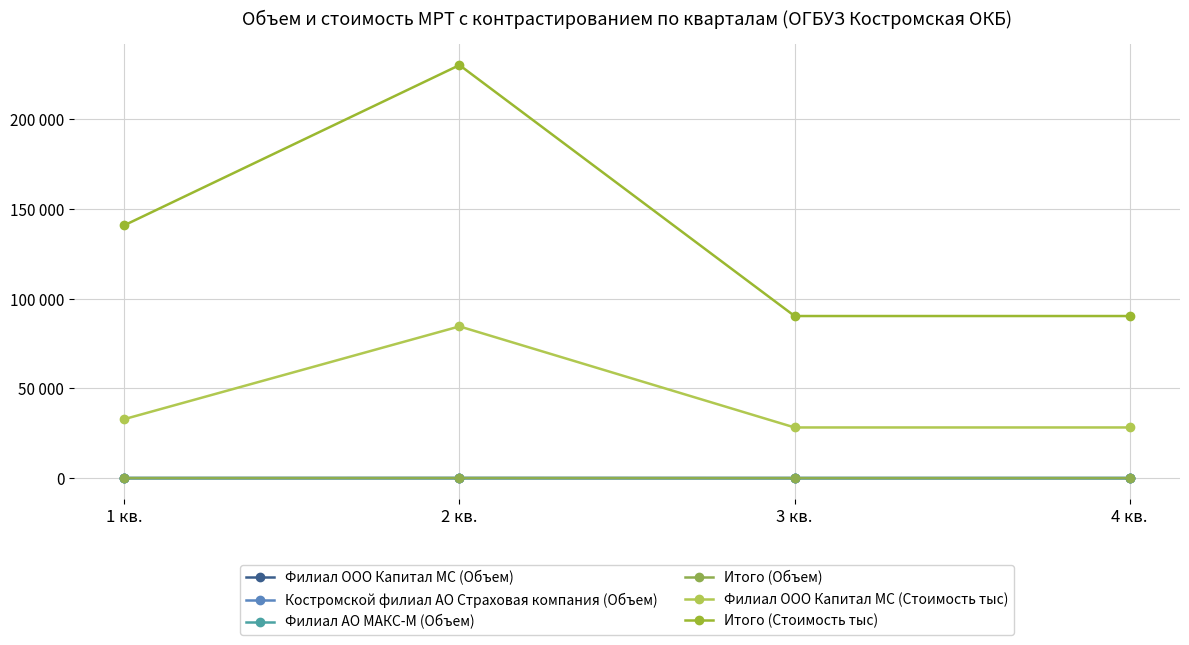

What is the label of the 1st point from the left?

1 кв.